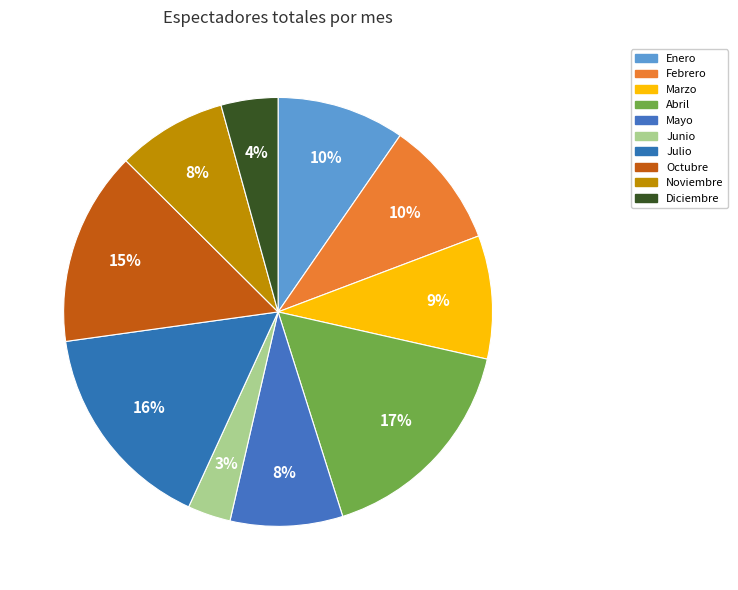

To the nearest percent, what is the average slice percentage?

10%